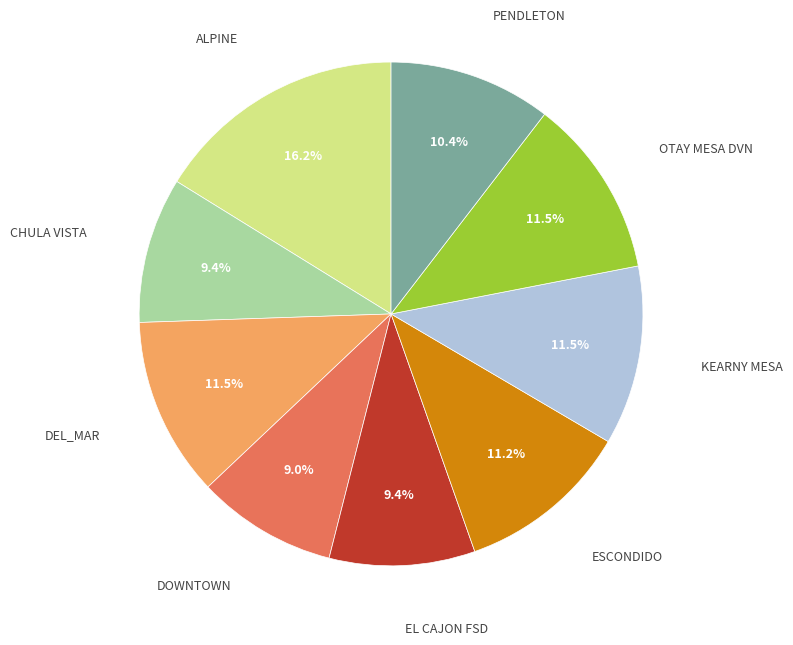

Is there a majority slice in this chart?

No